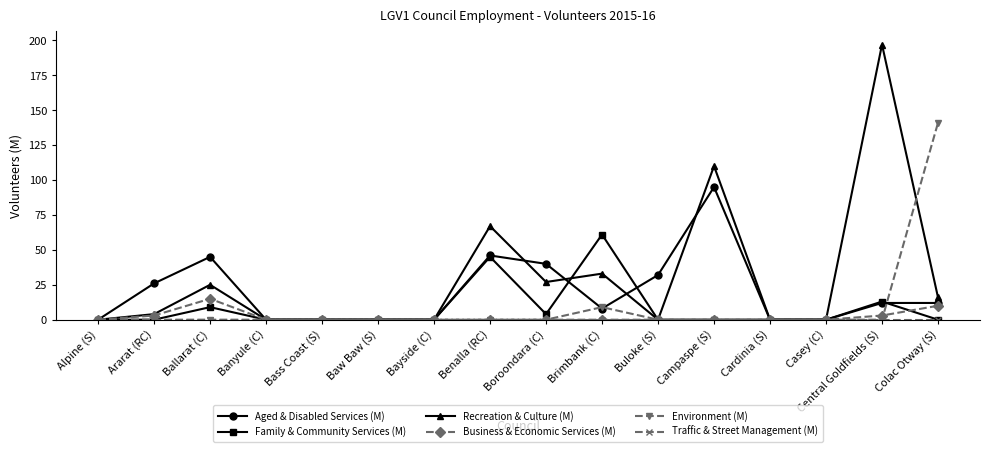

What is the greatest value displayed?

197